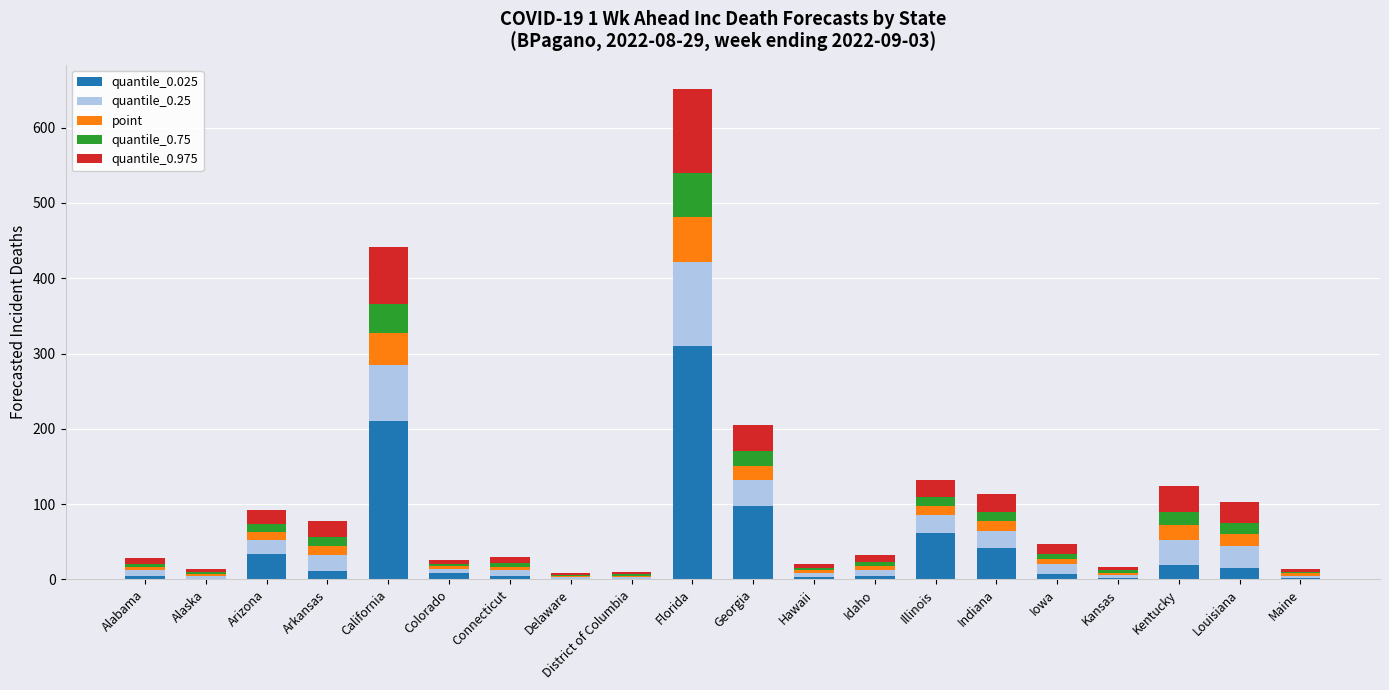

Count the number of data series in this chart.

5